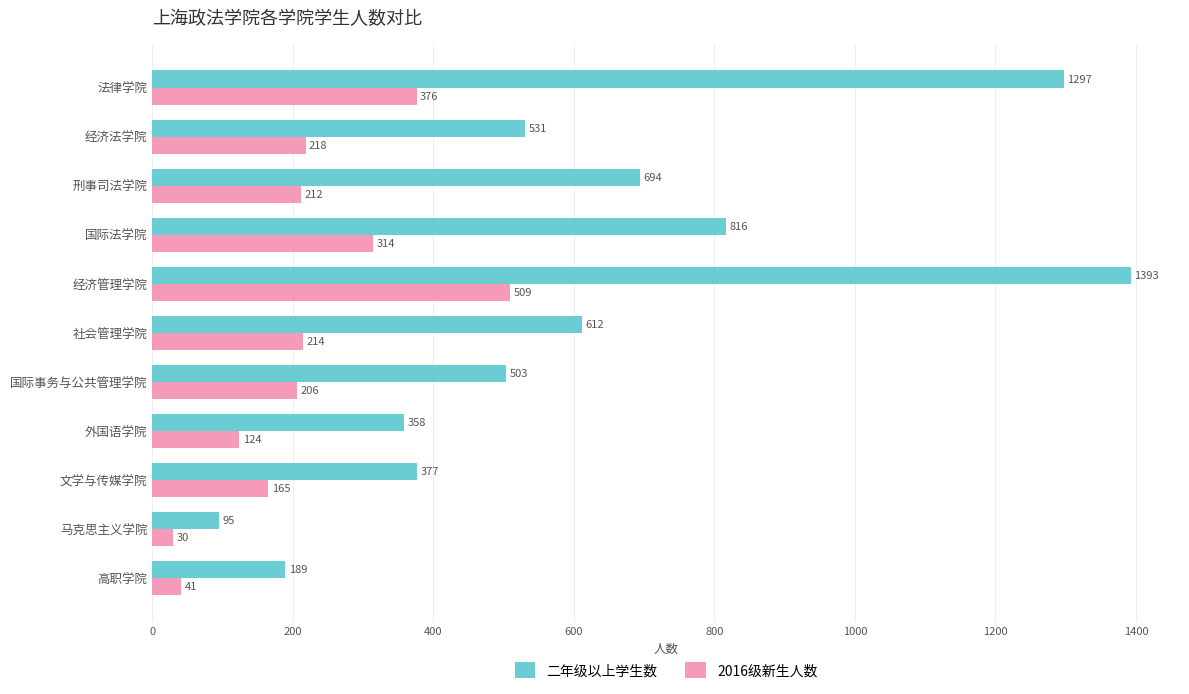

At which label does 2016级新生人数 reach its minimum?

马克思主义学院